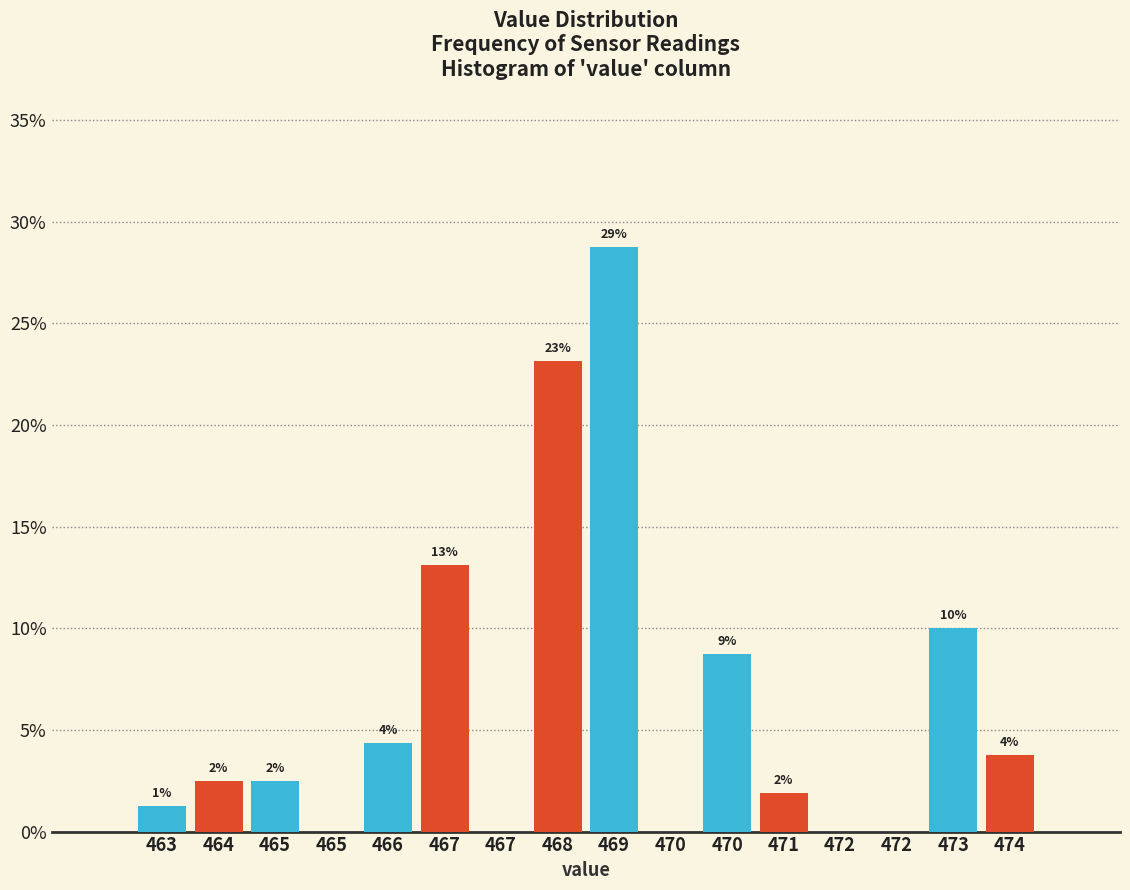

Are the bars horizontal?

No